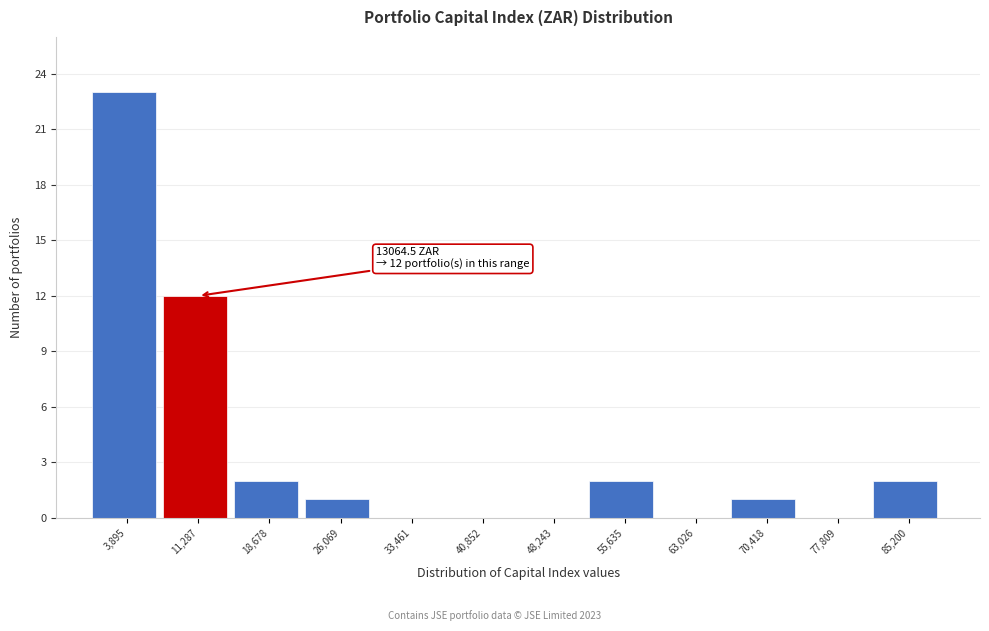

Which range on the x-axis has the tallest bar?

0 to 8000